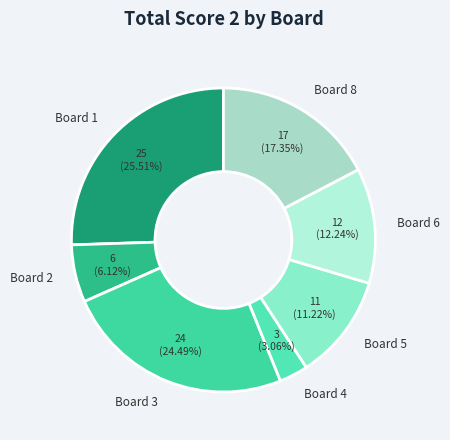

Does Board 6 represent more than half of the total?

No